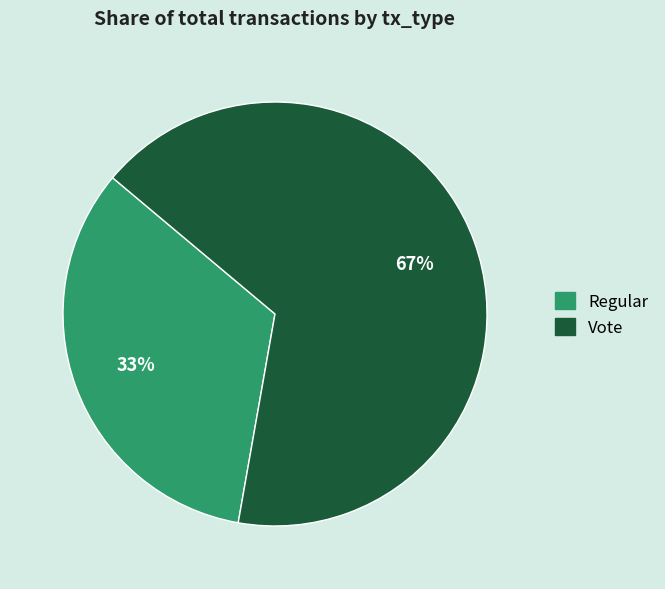

To the nearest percent, what portion does Regular represent?

33%